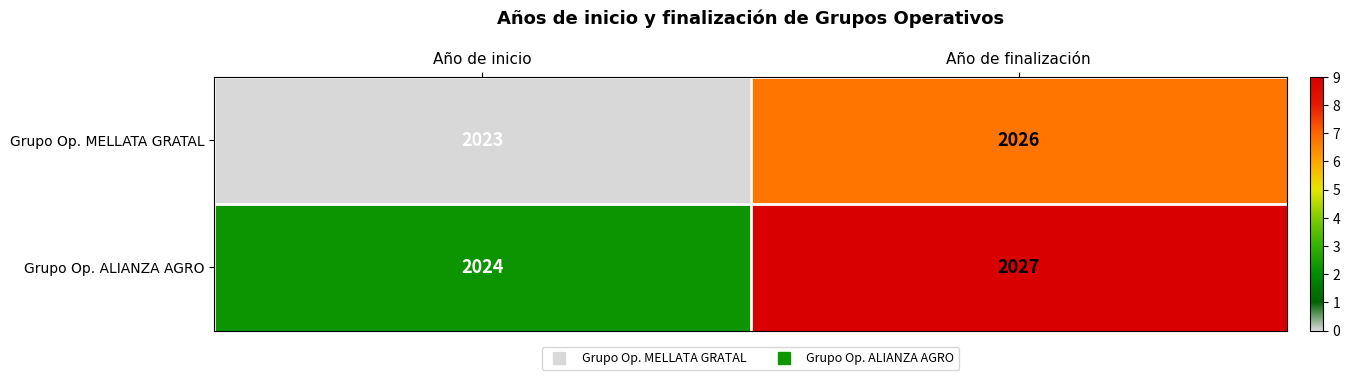

What is the difference between the highest and lowest values at Año de inicio?

1